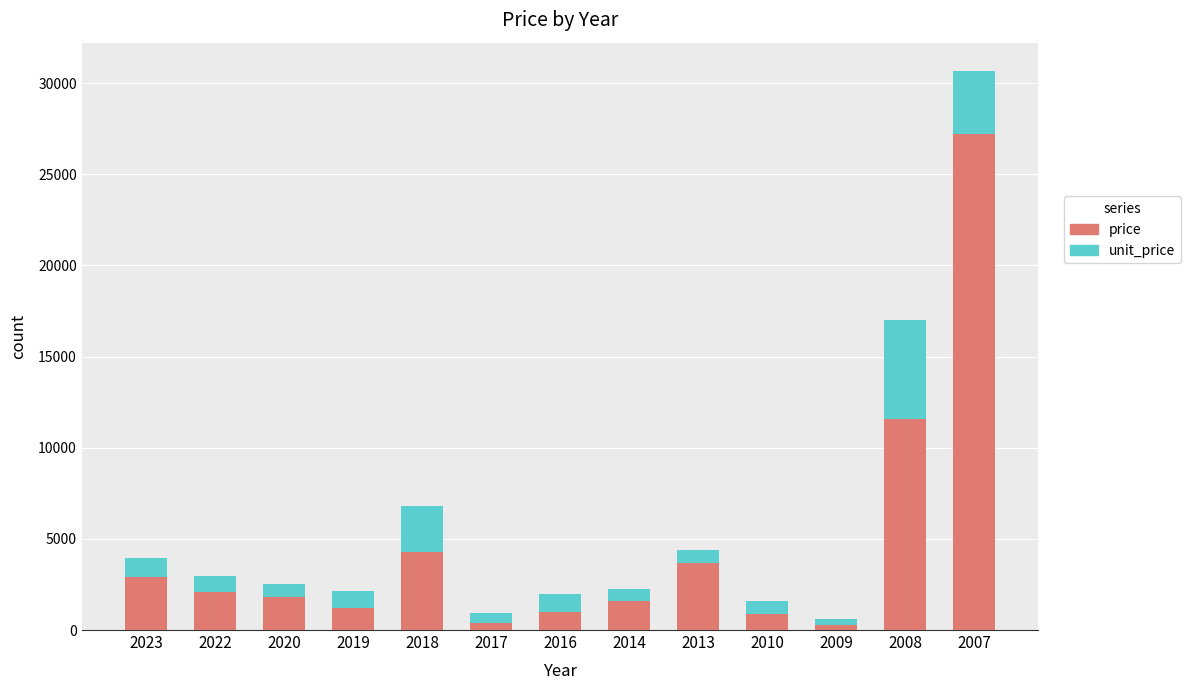

The value of price at 2019 is 1200. True or false?

True